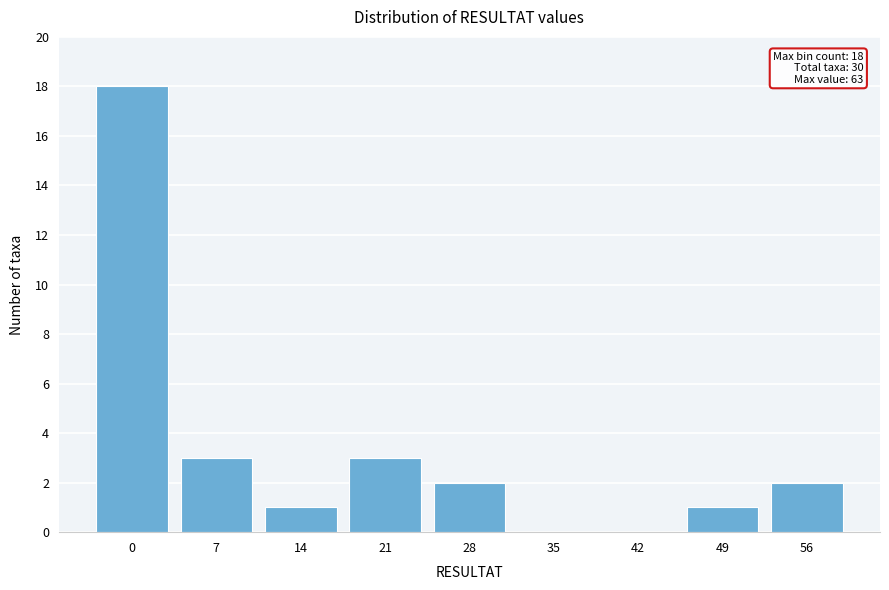

Reading left to right, list all the values displayed in this chart.

0=18	7=3	14=1	21=3	28=2	35=0	42=0	49=1	56=2